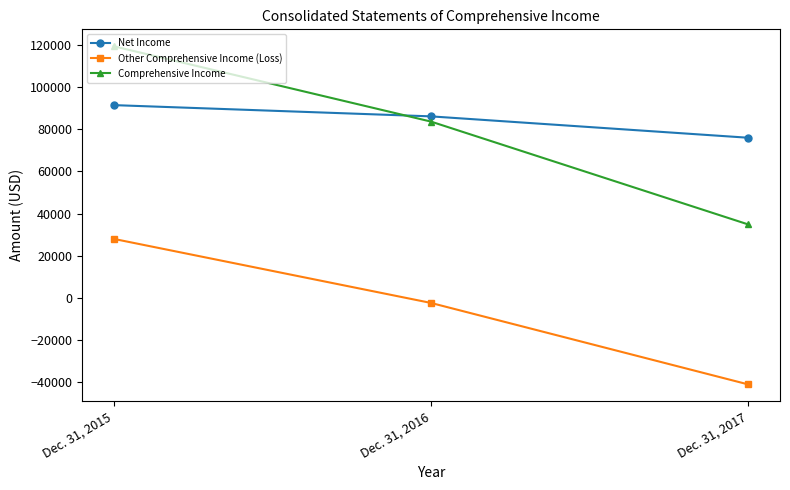

What is the sum of all Other Comprehensive Income (Loss) values?

-15701